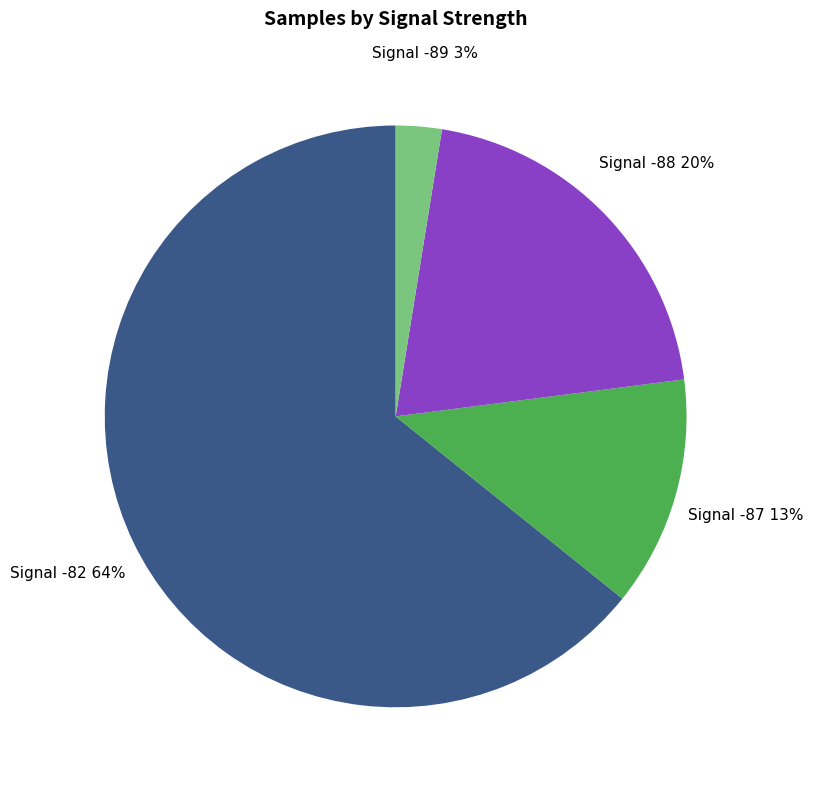

Do Signal -89 3% and Signal -87 13% together represent more than half of the pie?

No